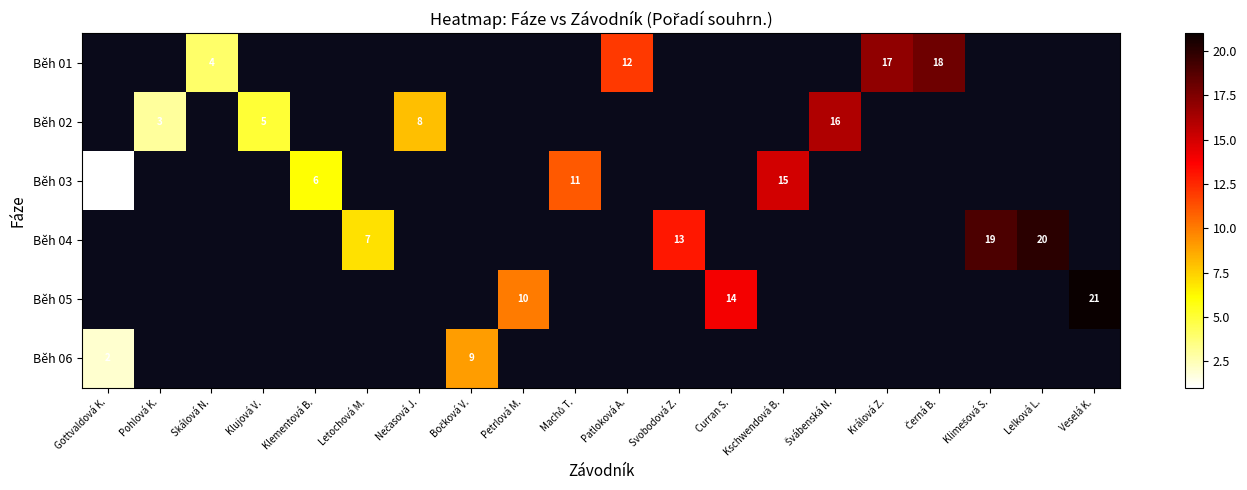

The Běh 01 series shows 4 at Skálová N.. True or false?

True